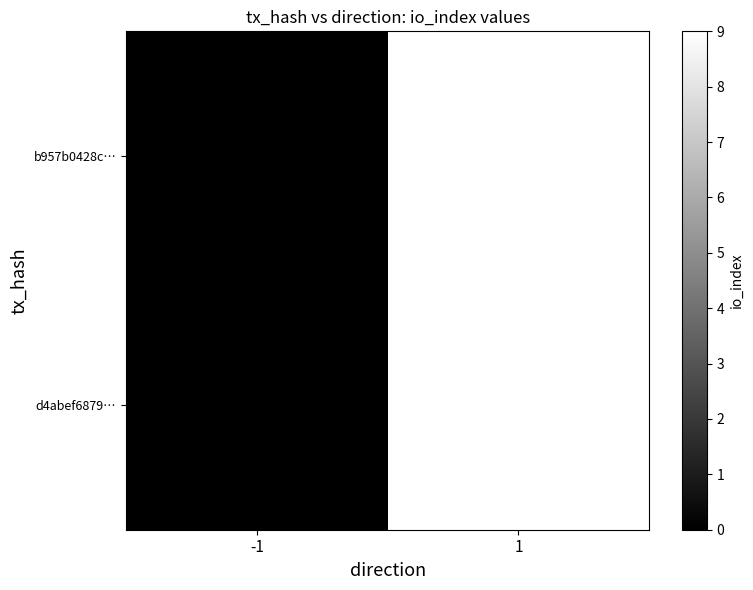

Reading right to left, extract all data points from this chart.

b957b0428c…: 1=9	-1=0
d4abef6879…: 1=9	-1=0